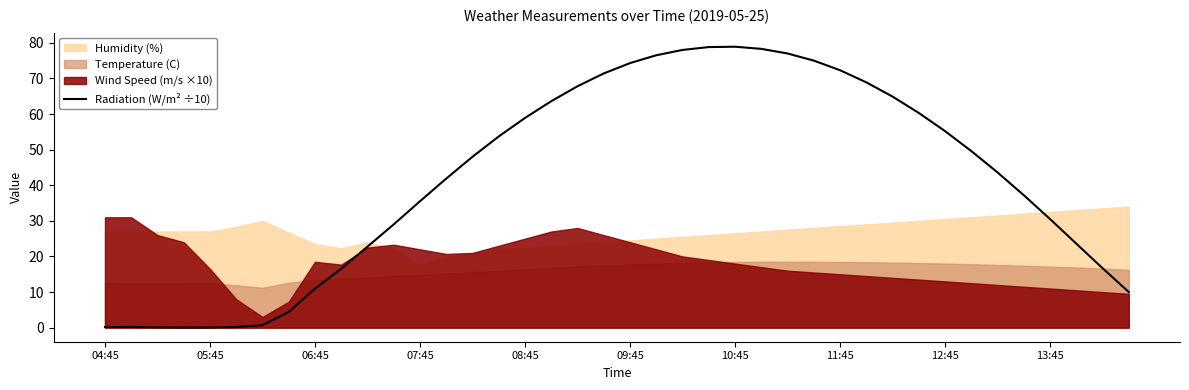

True or false: Radiation (W/m² ÷10) has a value of 74.3 at 09:45.

True